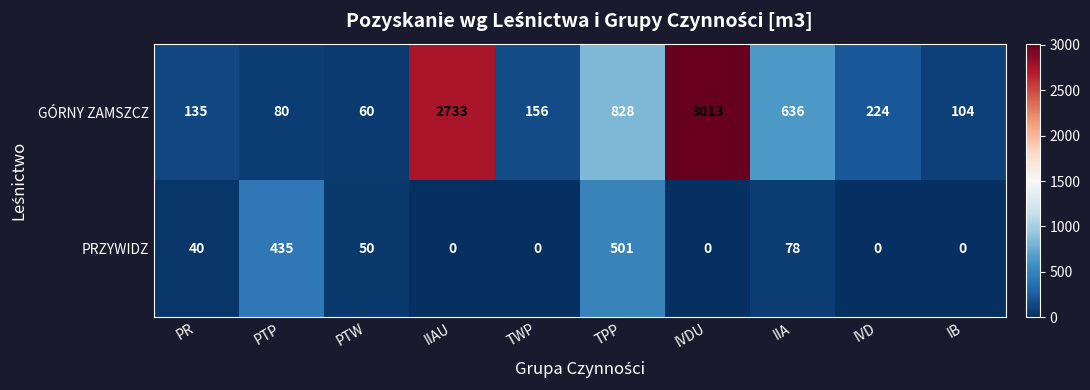

What is the approximate value of GÓRNY ZAMSZCZ at TPP, to the nearest 50?

850